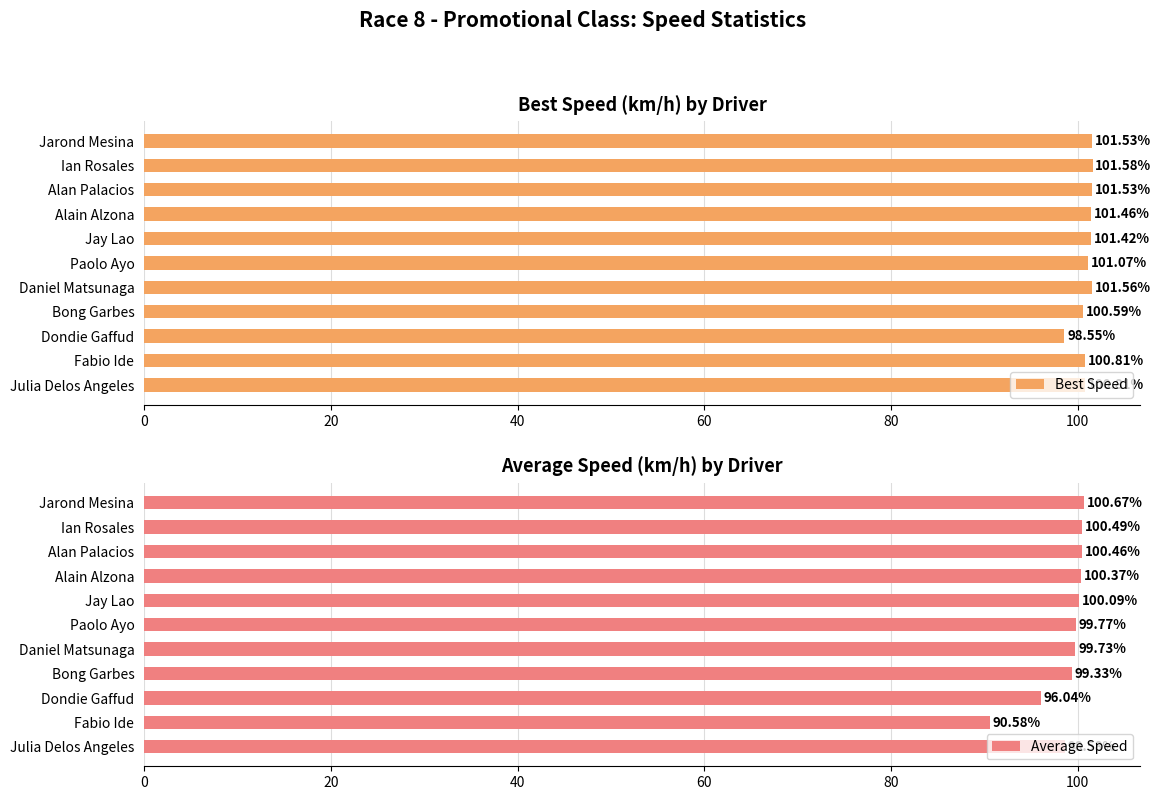

What are all the series names shown in the legend?

Best Speed, Average Speed